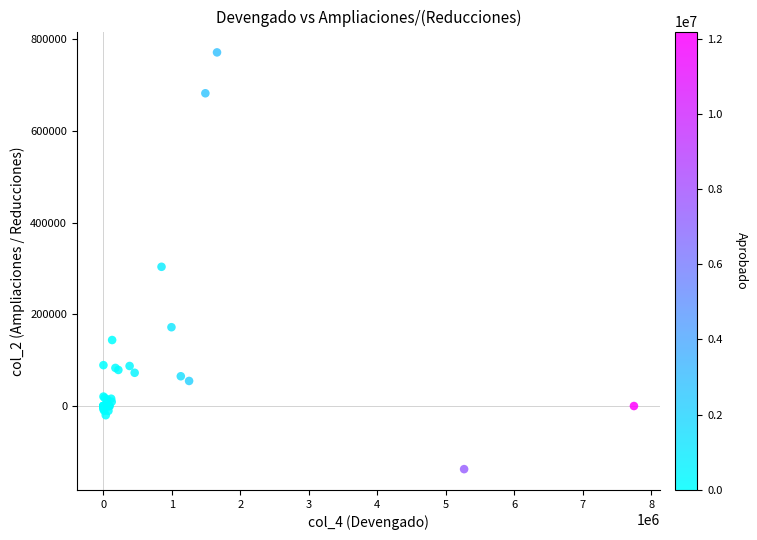

What Y value in the scatter plot is closest to 316967?

303789.4